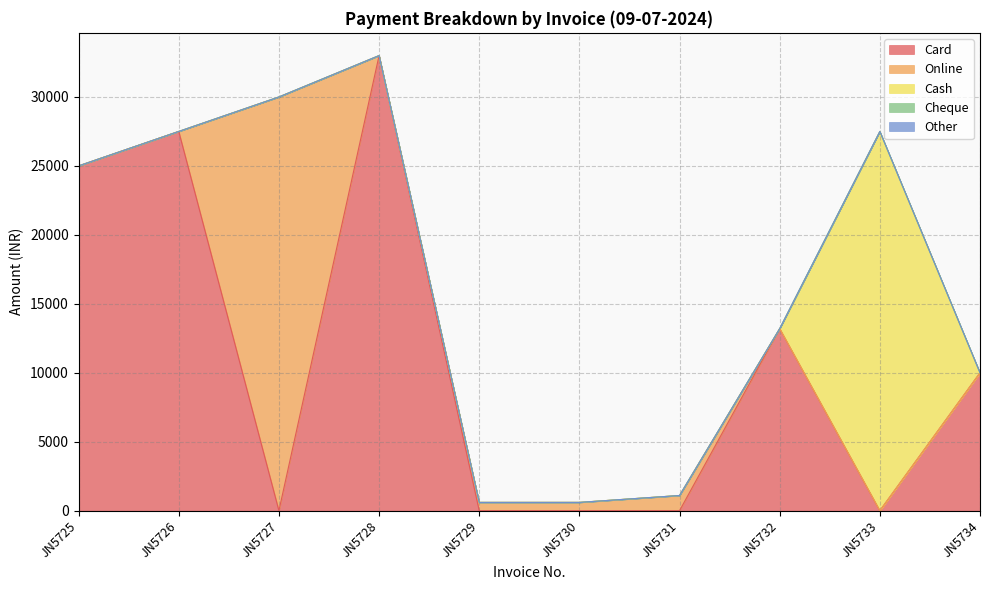

What is the average value of the Online series?

3230